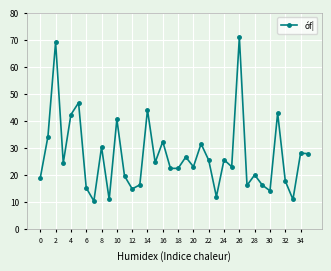

What is the smallest value displayed?

10.3